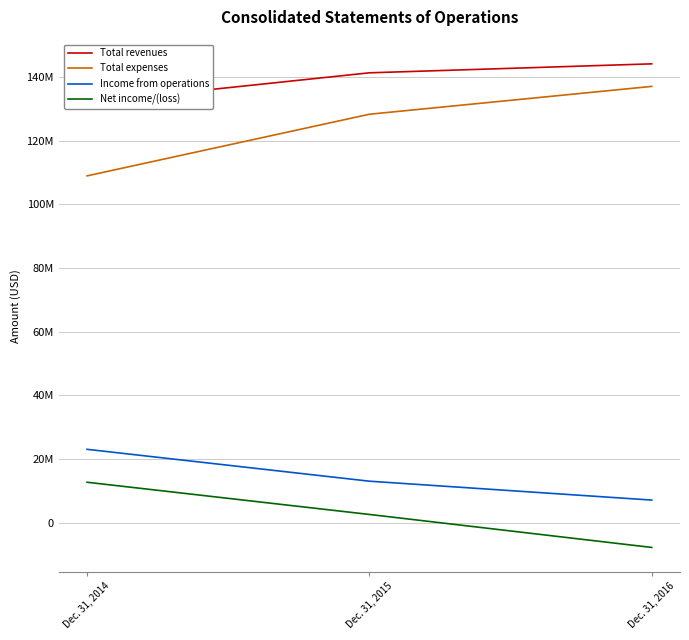

Count the Total expenses values in the range 108942290 to 137050555.

3